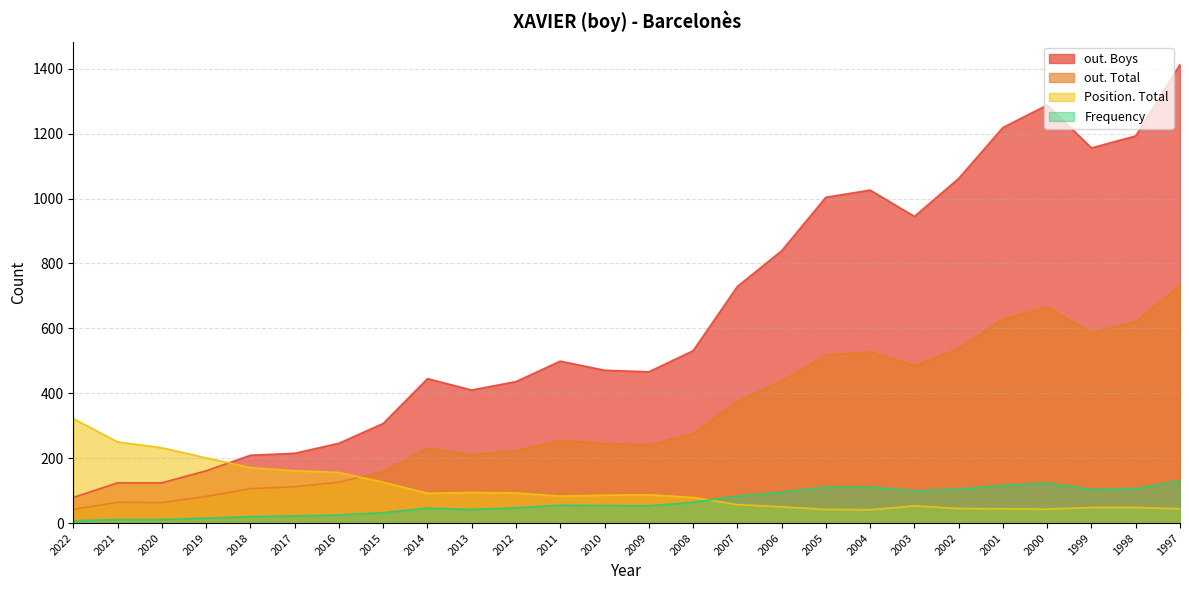

Which label corresponds to the largest value in the chart?

1997